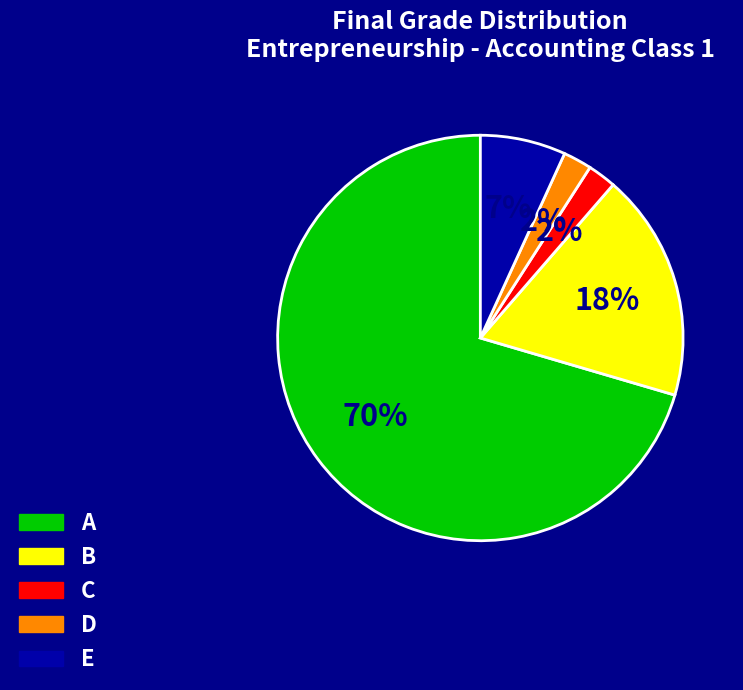

What percentage is the B slice, to the nearest percent?

18%